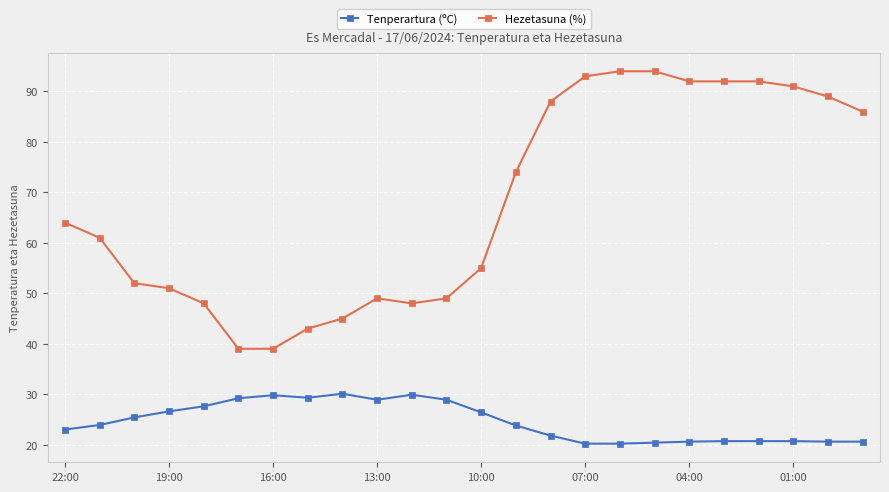

Which series has the widest spread of values?

Hezetasuna (%)